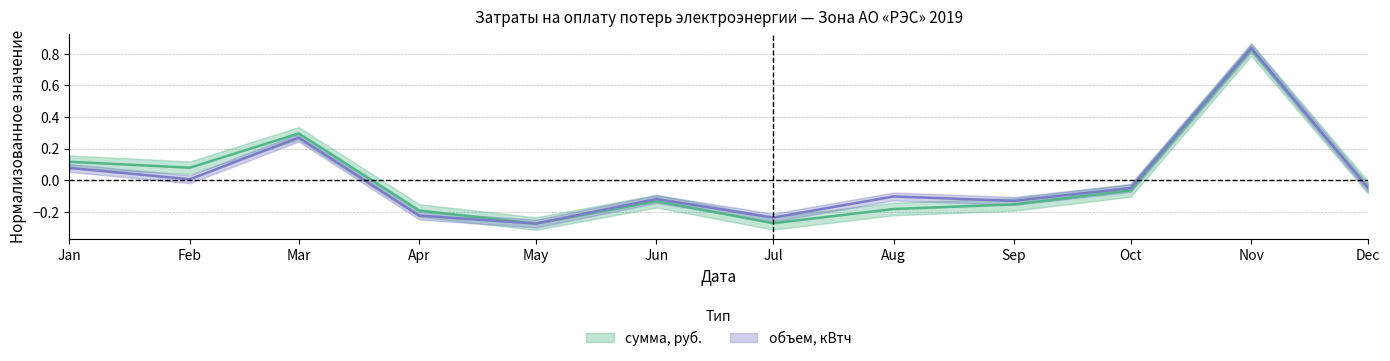

How many intersections are there between объем, кВтч and сумма, руб.?

2